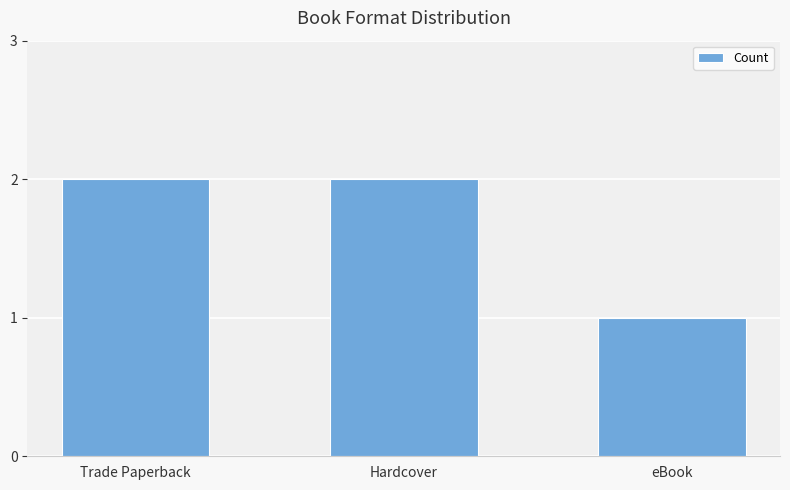

Reading left to right, what are all the values shown in this chart?

2	2	1